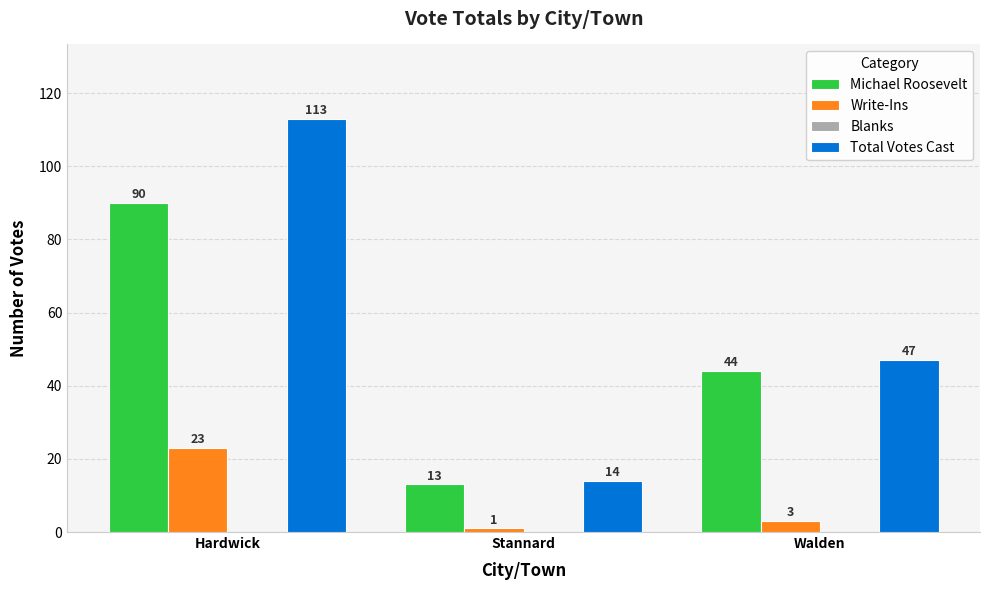

What is the label of the 1st bar from the left?

Hardwick